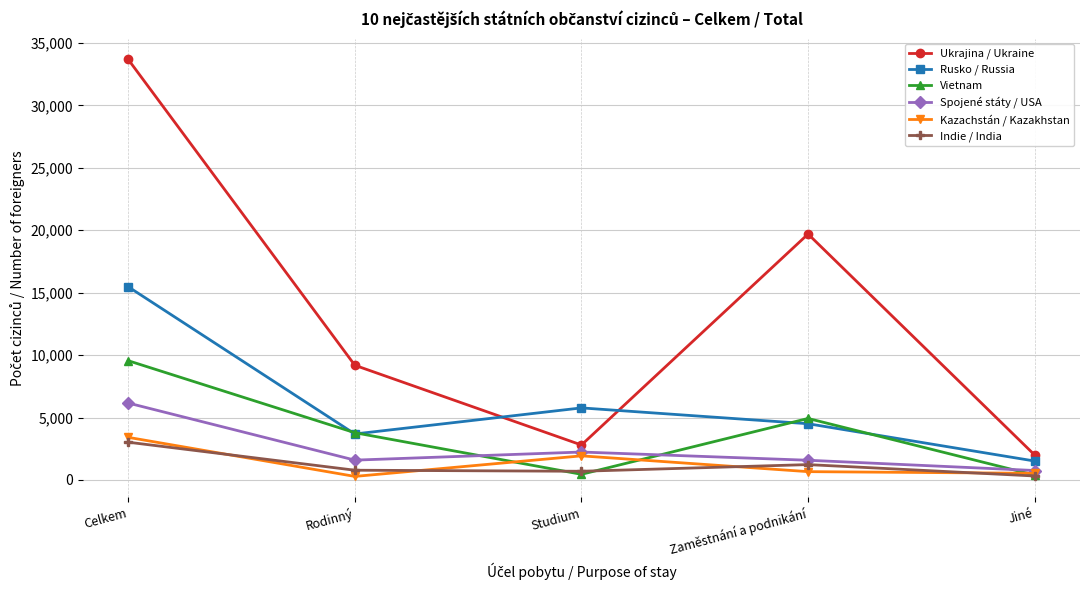

How many lines are shown in the chart?

6